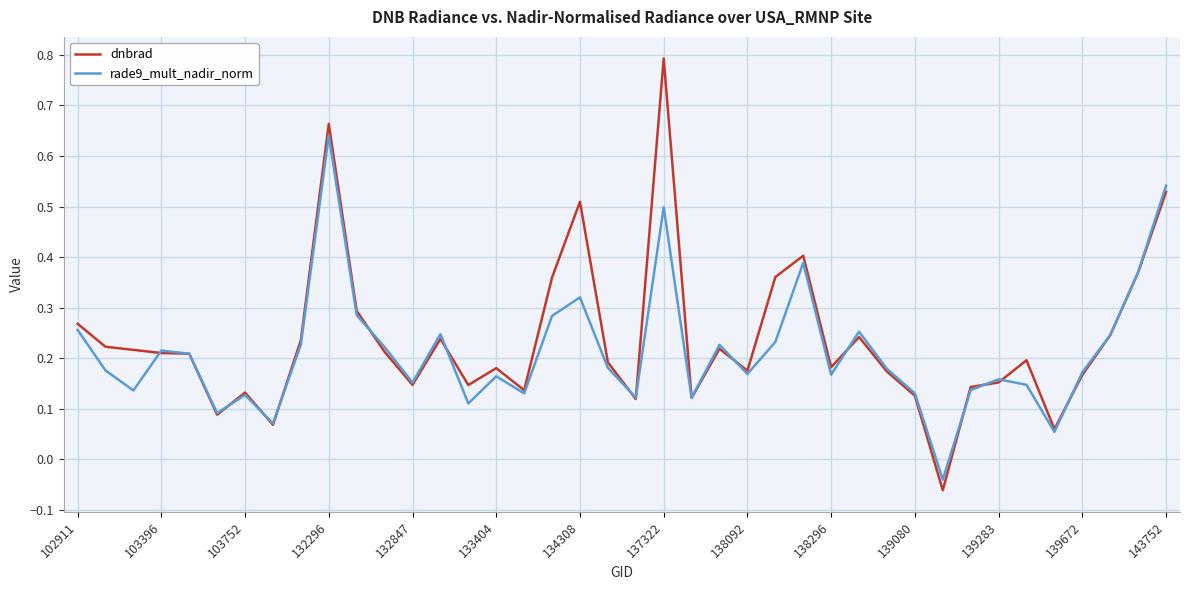

Which series has the largest range (max minus min)?

dnbrad